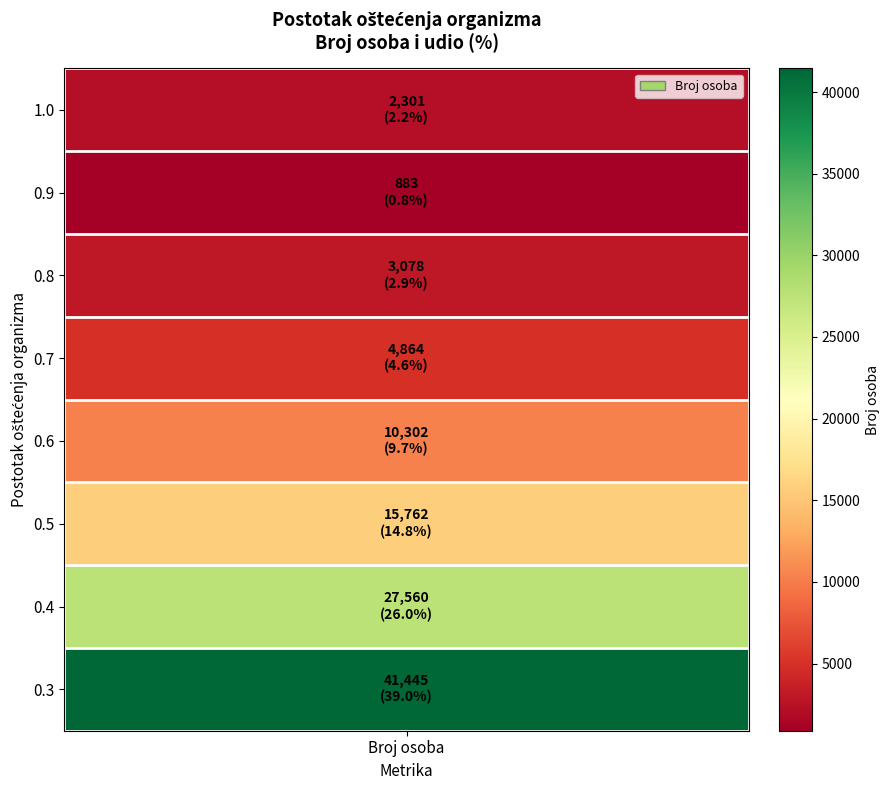

List the labels in order of value, smallest first.

0.9, 1.0, 0.8, 0.7, 0.6, 0.5, 0.4, 0.3